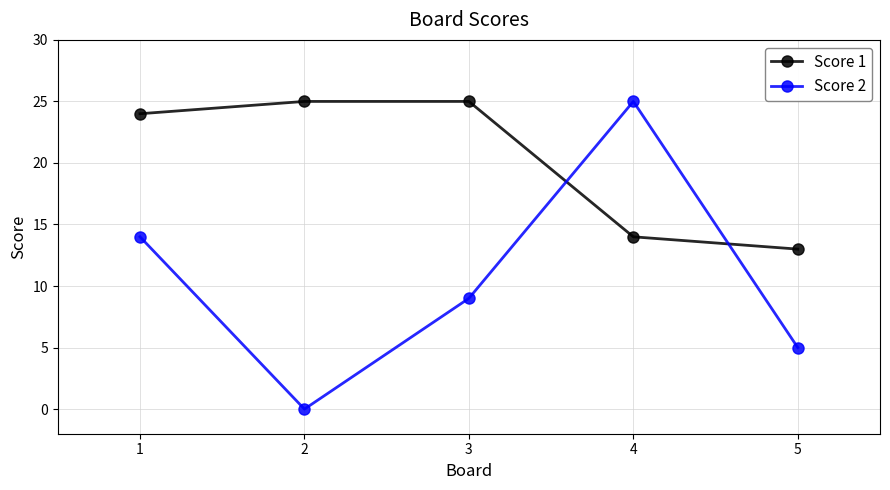

The value of Score 2 at 2 is 0. True or false?

True